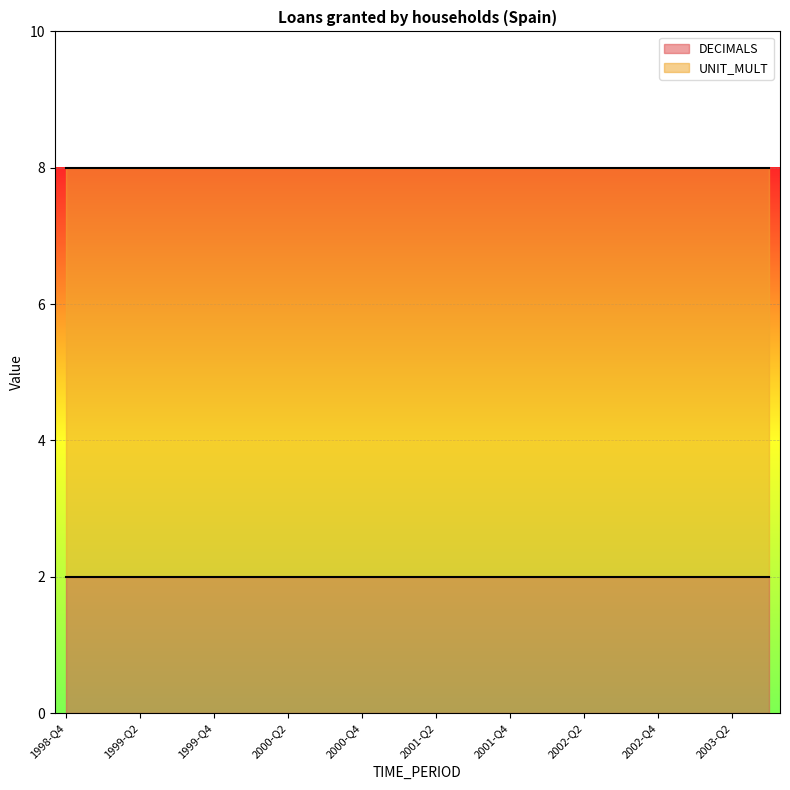

What is the lowest value of the UNIT_MULT series?

6